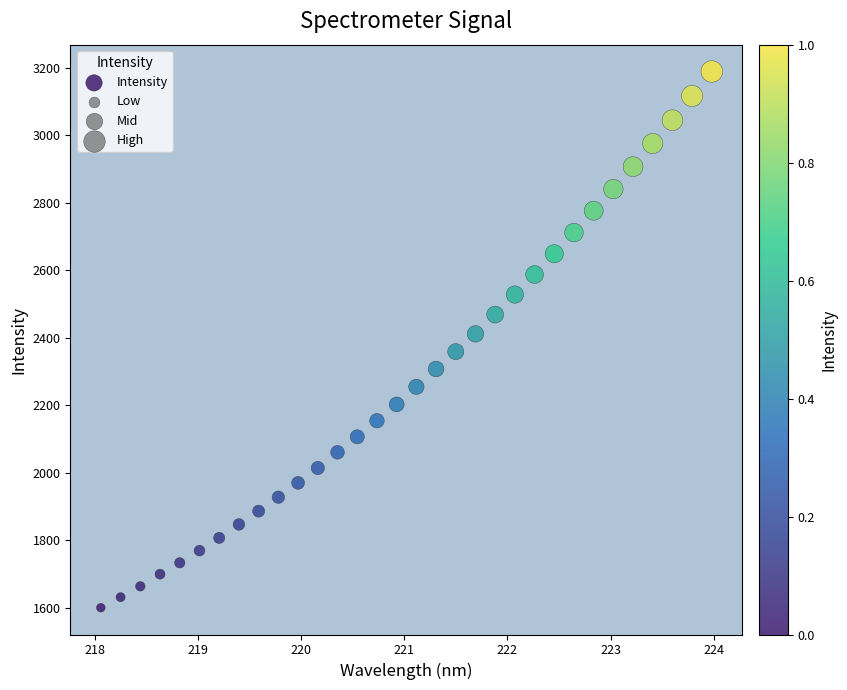

What is the range of Y values (max minus min)?

1588.4